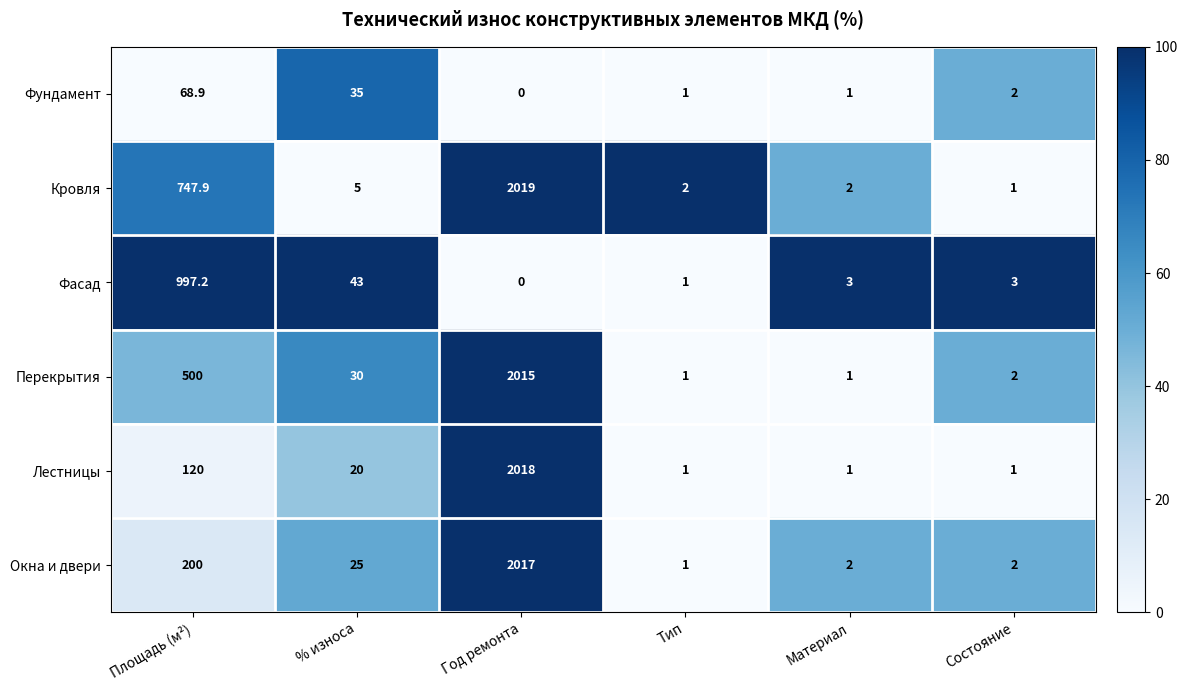

What is the average value of the Фасад series?

174.5